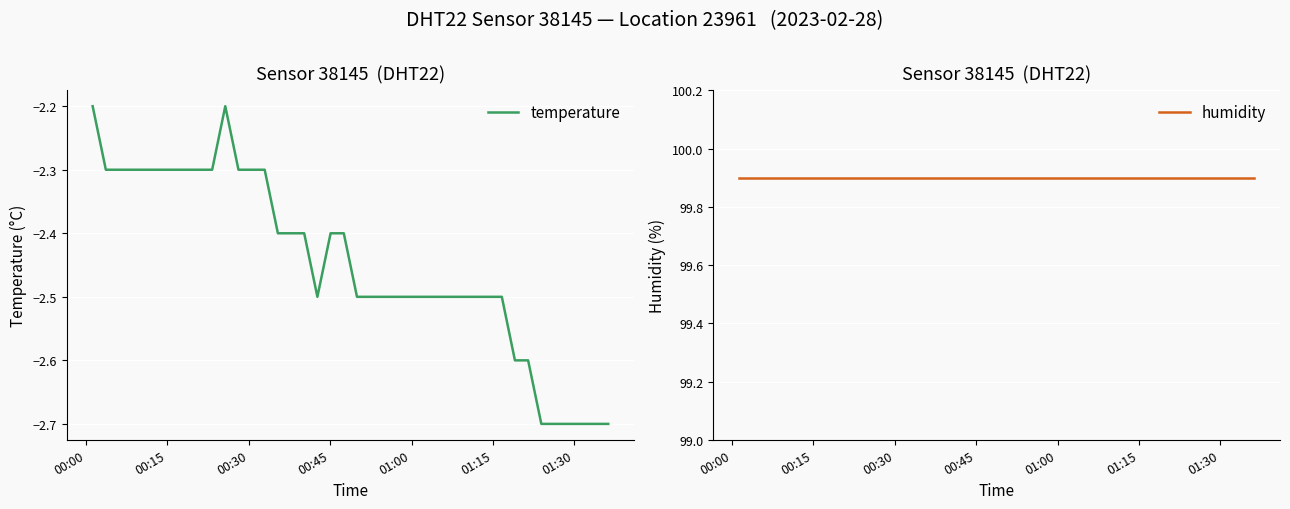

True or false: humidity and temperature intersect in this chart.

False